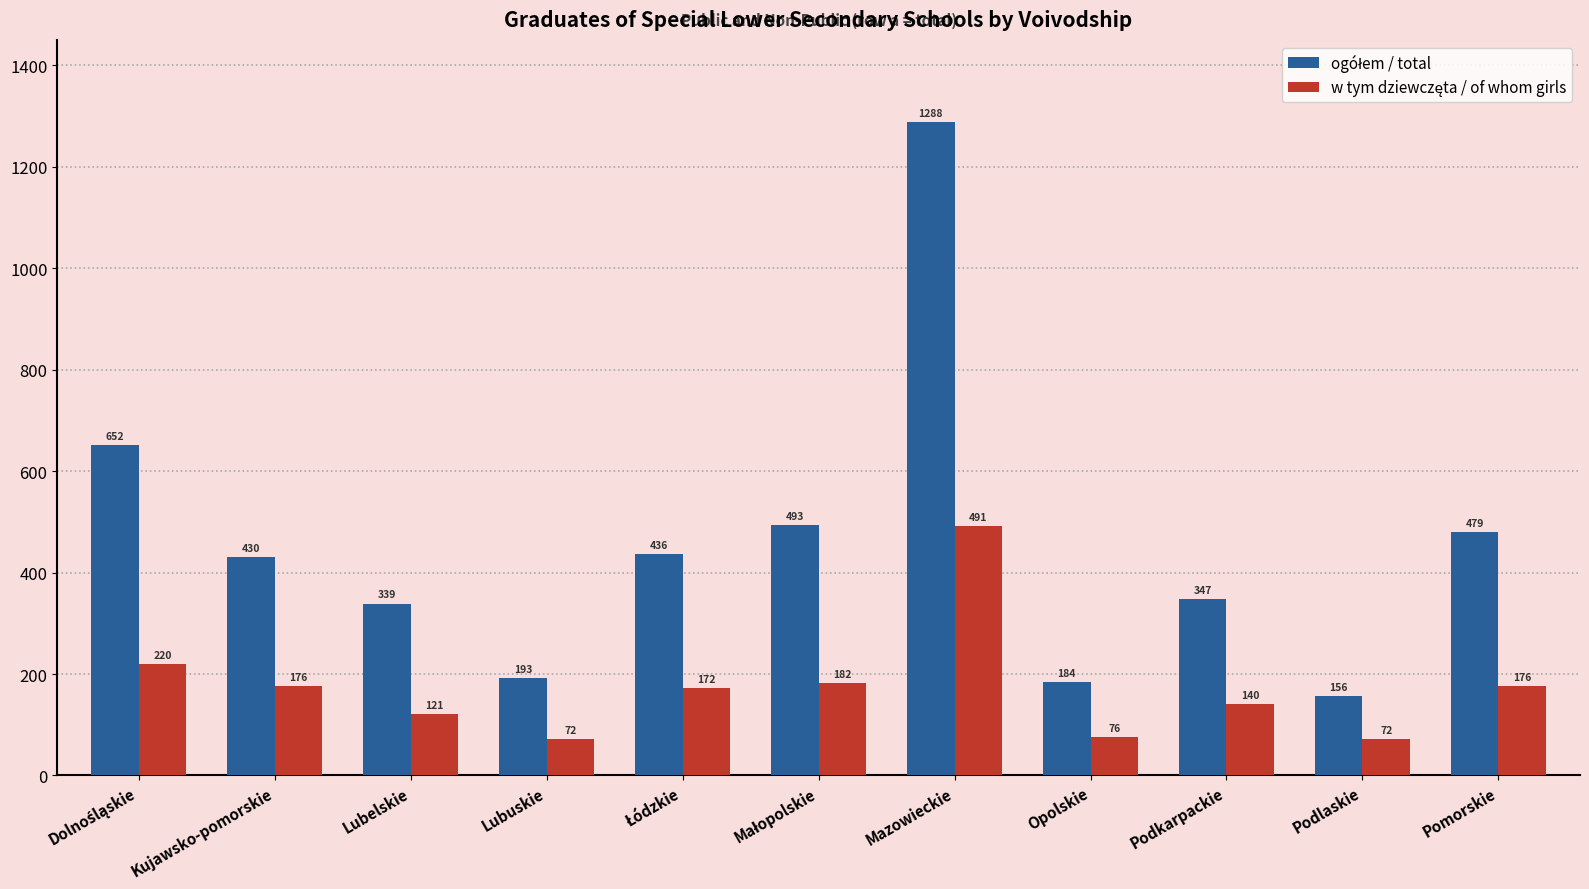

At which category does the chart reach its peak across all series?

Mazowieckie